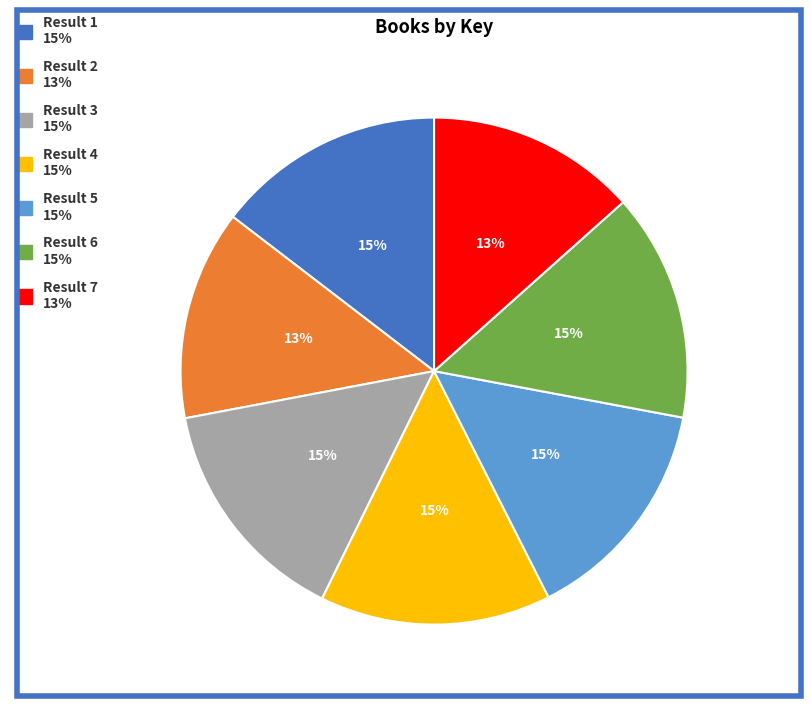

Is there a majority slice in this chart?

No